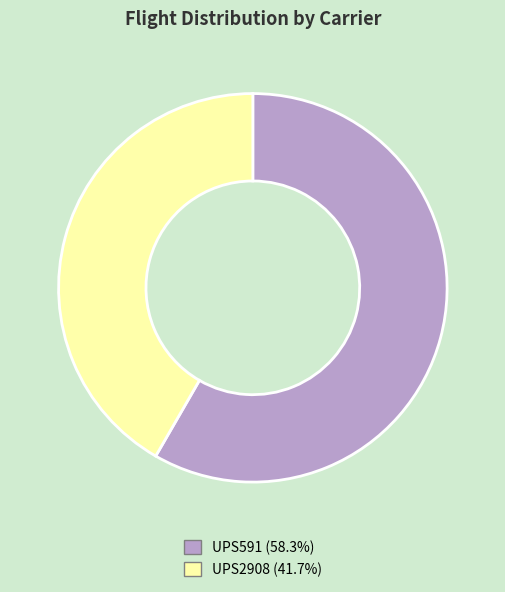

Approximately how many times larger is the value at UPS2908 compared to UPS591?

0.7